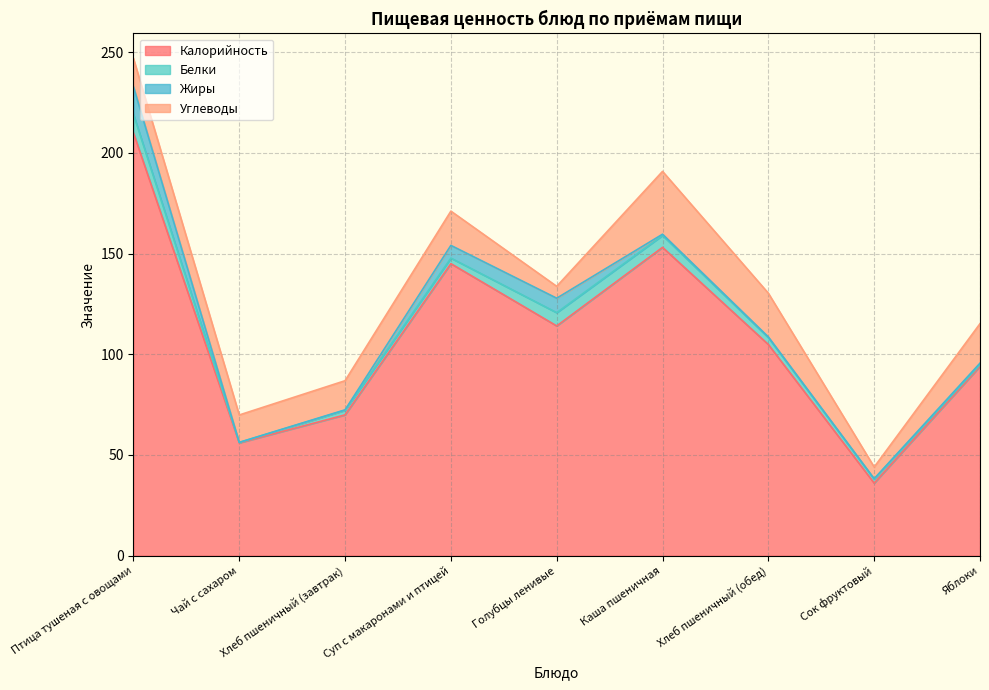

What is the difference between the maximum and minimum values in the Калорийность series?

174.0